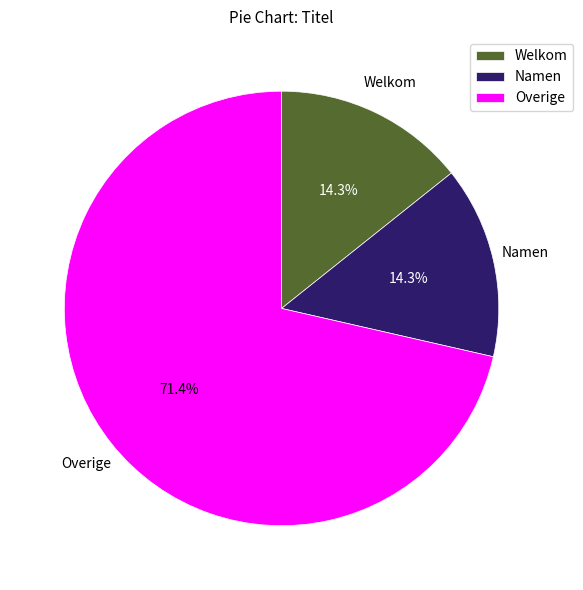

Which has a higher value, Welkom or Overige?

Overige